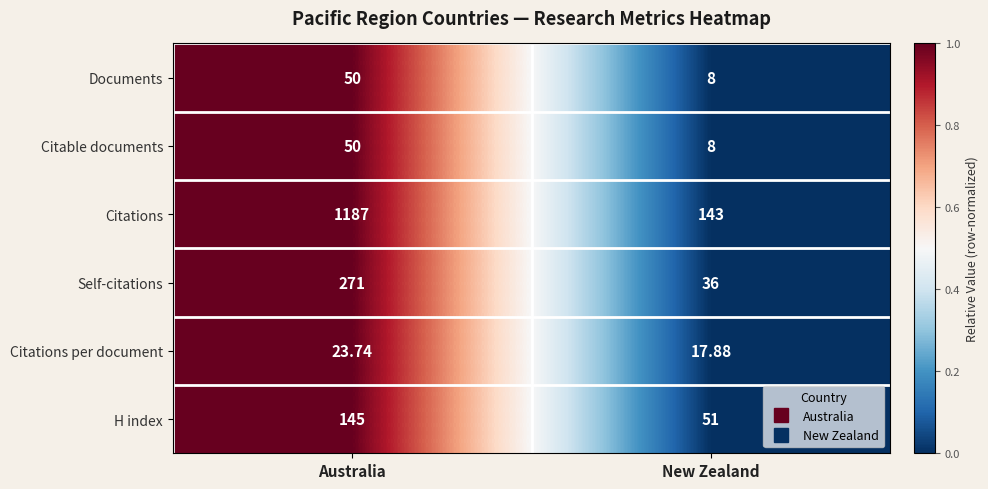

At which label does Citations per document first exceed 23?

Australia